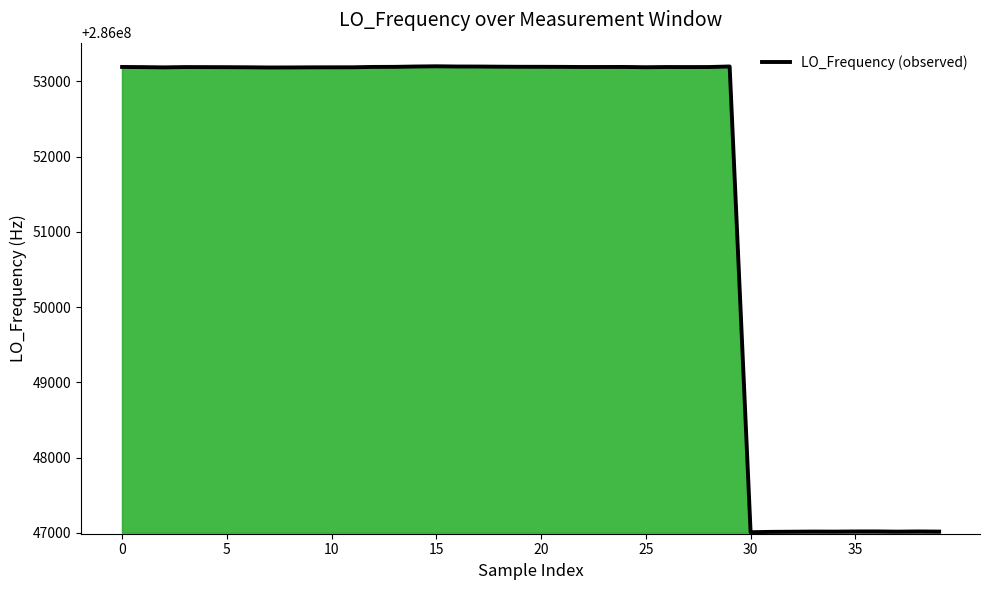

Does the chart display data point markers on the line(s)?

No